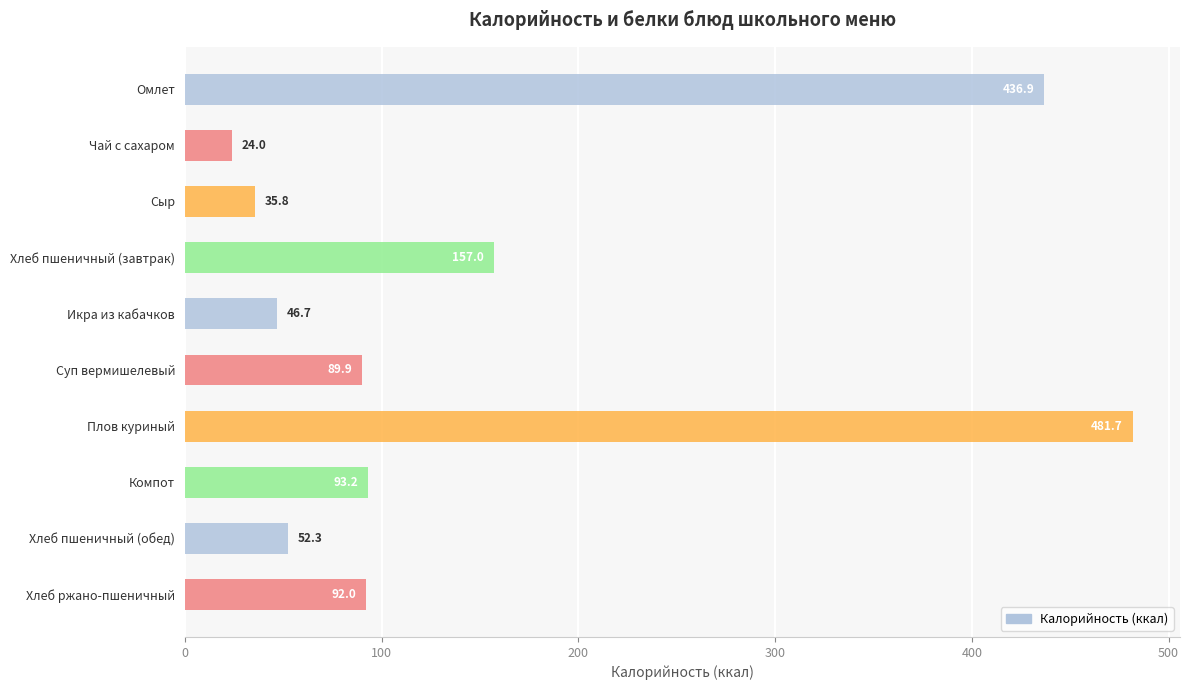

Approximately how many times larger is the value at Хлеб ржано-пшеничный compared to Хлеб пшеничный (завтрак)?

0.6